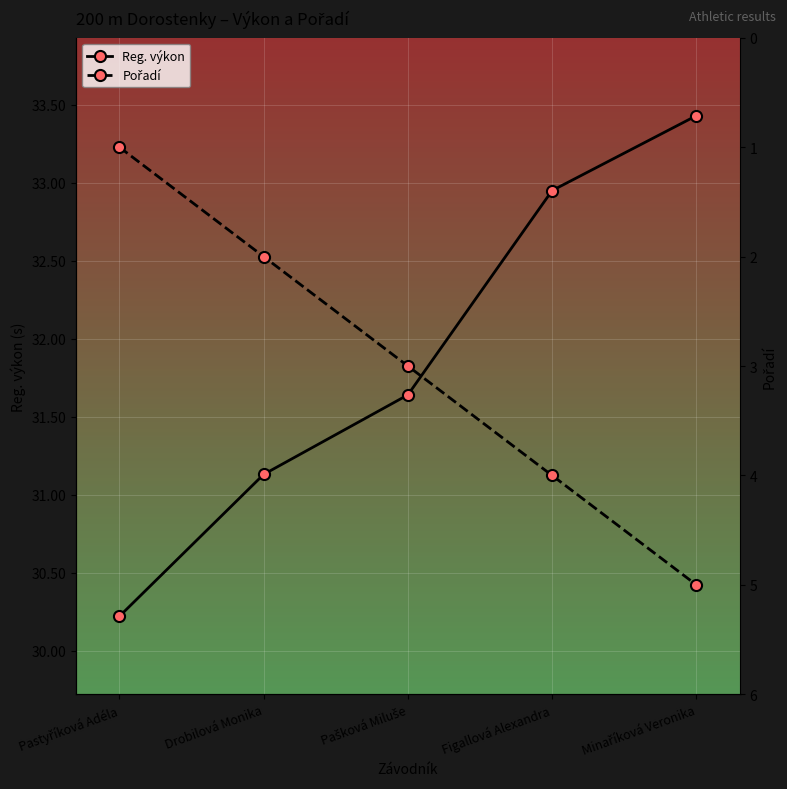

What is the maximum value shown in the chart?

33.4